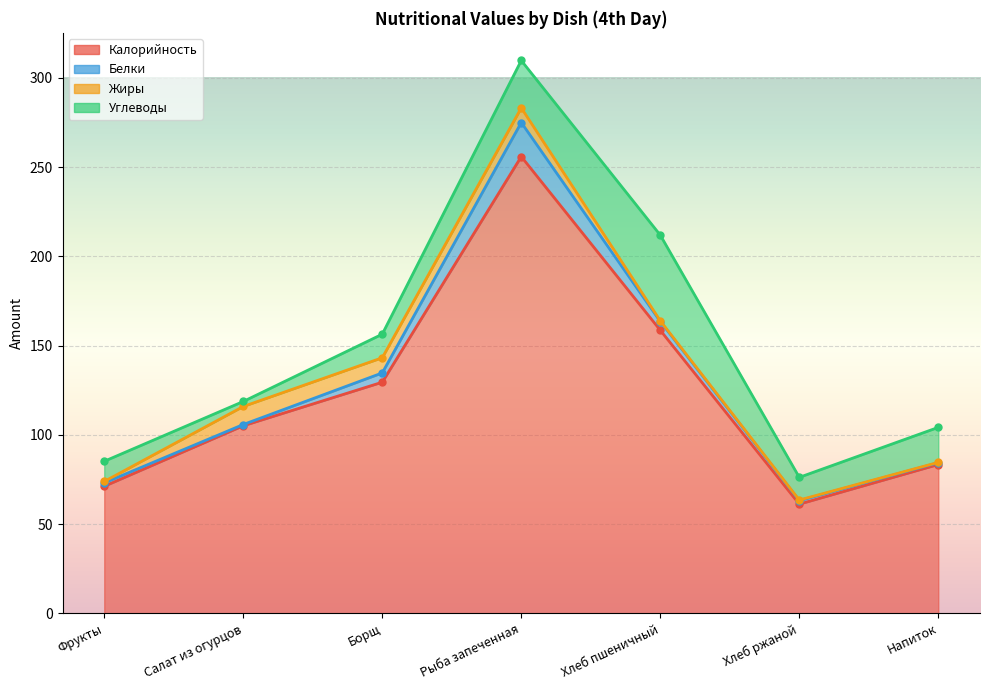

What is the average value of the Жиры series?

4.1